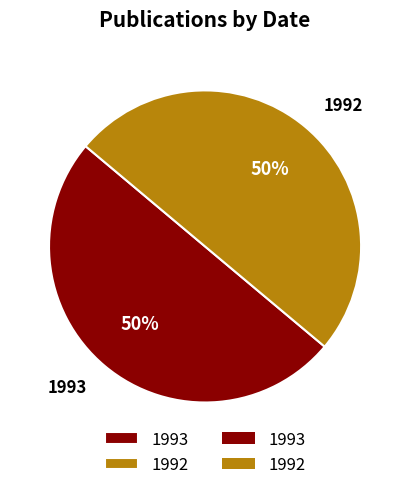

Combined, do 1993 and 1992 account for over 50%?

Yes